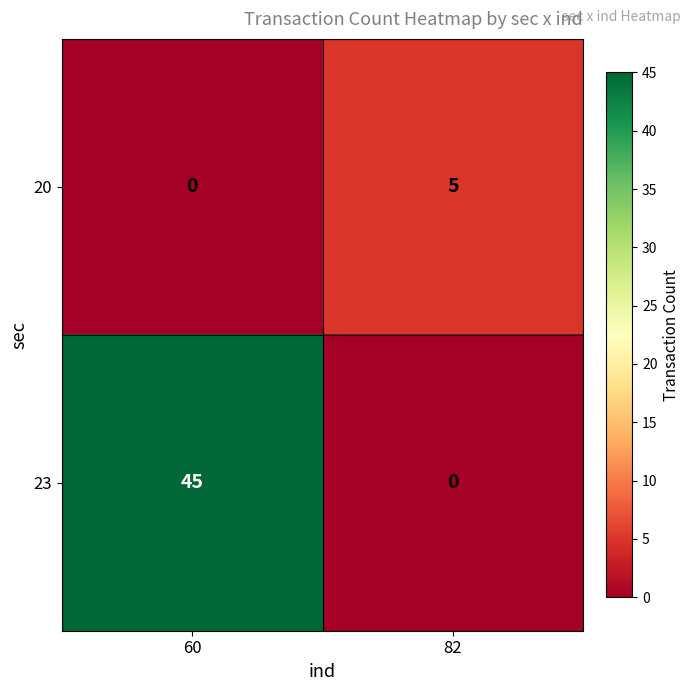

Where is 23 nearest to the value 22?

82